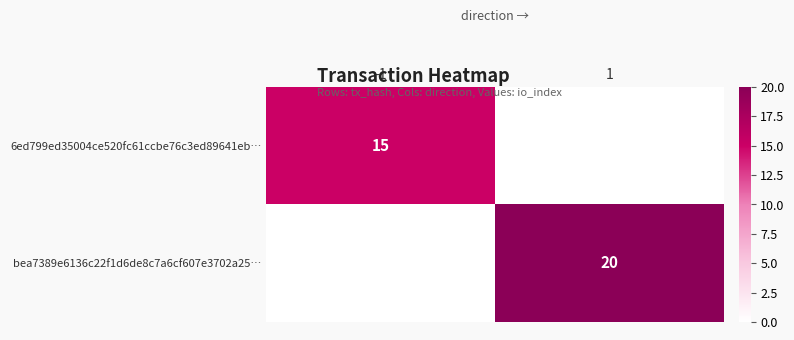

Which series has the largest range (max minus min)?

6ed799ed35004ce520fc61ccbe76c3ed89641eb…